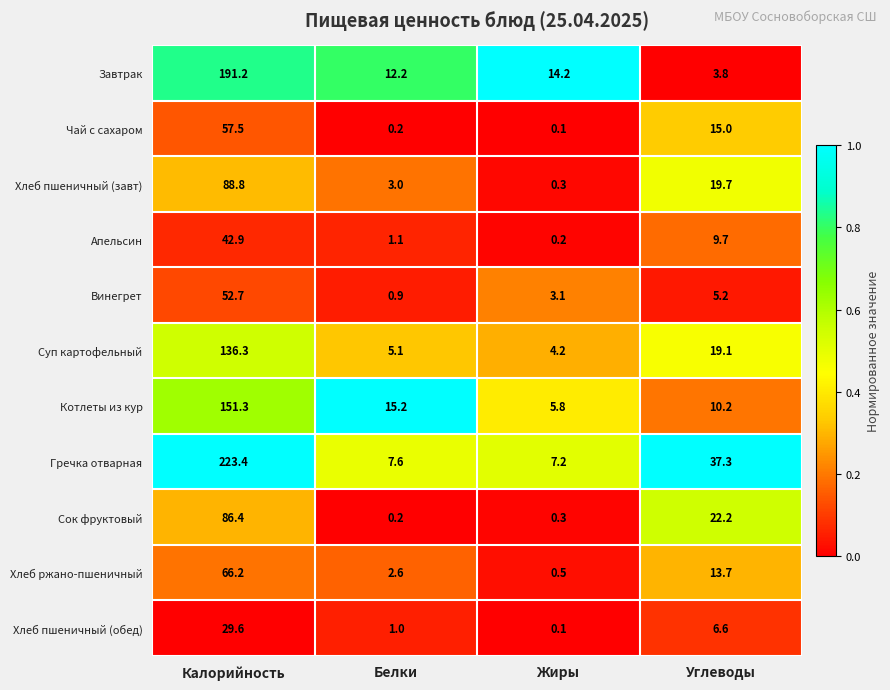

What is the difference between the highest and lowest values at Жиры?

14.1